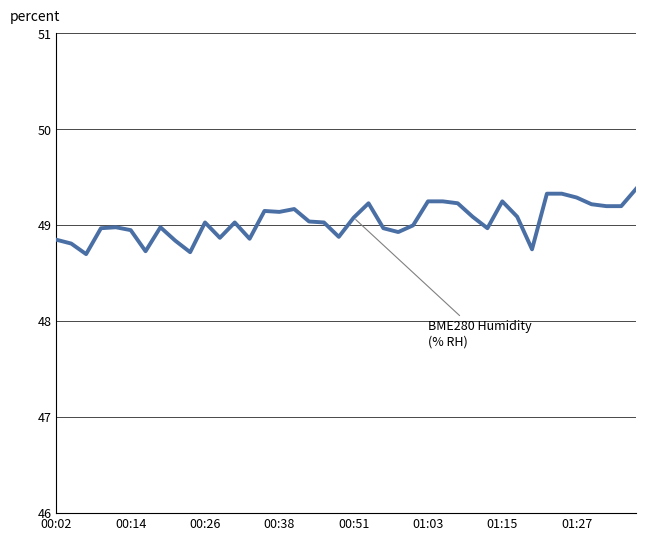

Count the number of data series in this chart.

1